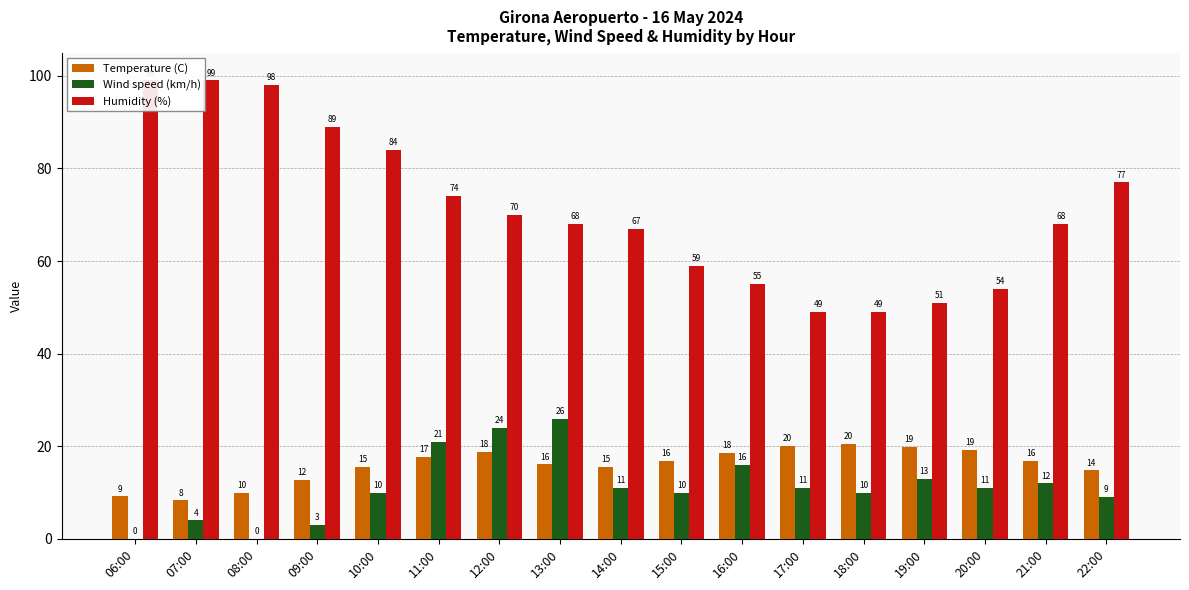

What is the lowest value of the Temperature (C) series?

8.3